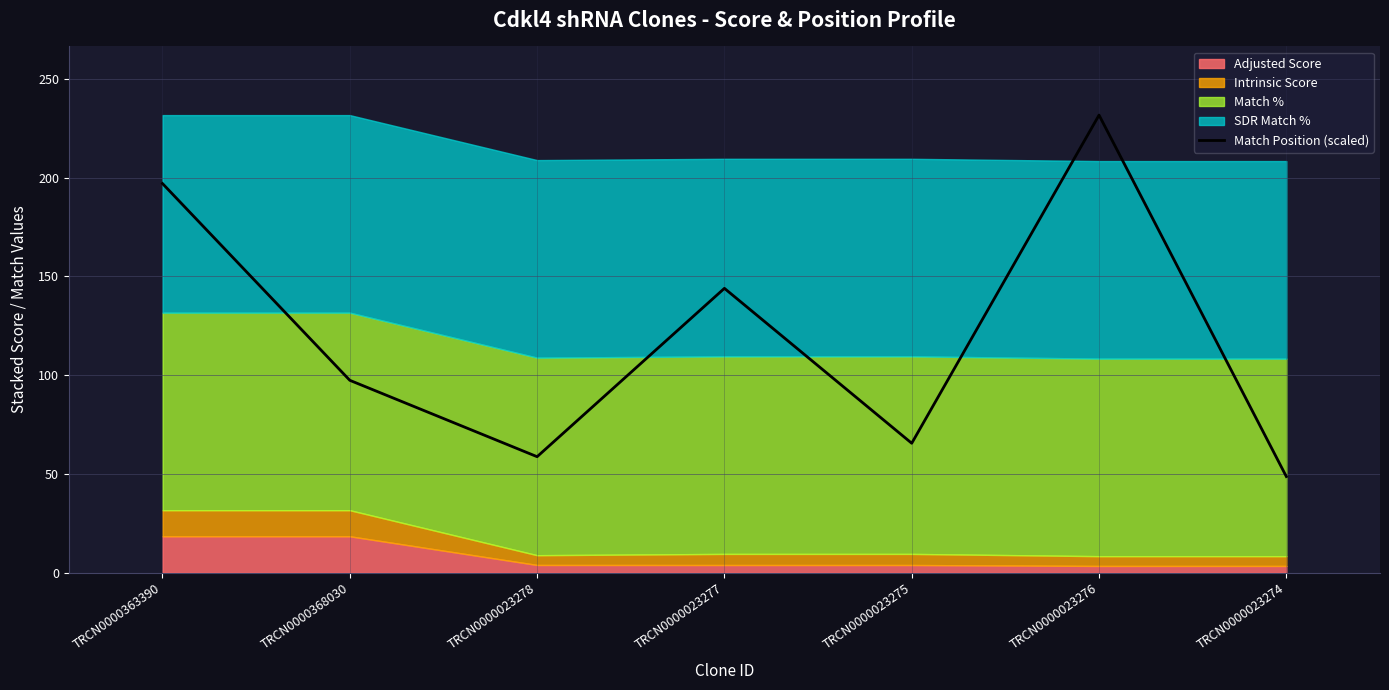

True or false: there are more than 1 points higher than both neighbors.

True